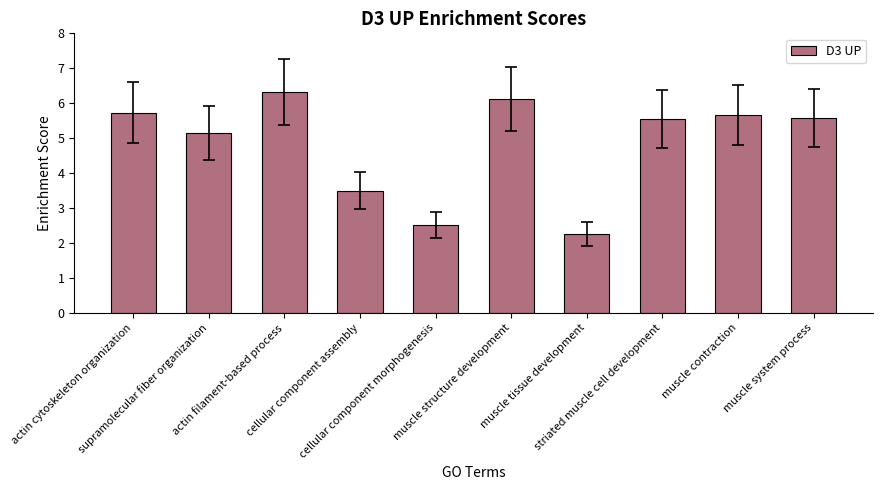

What is the value of the 8th bar from the left?

5.5